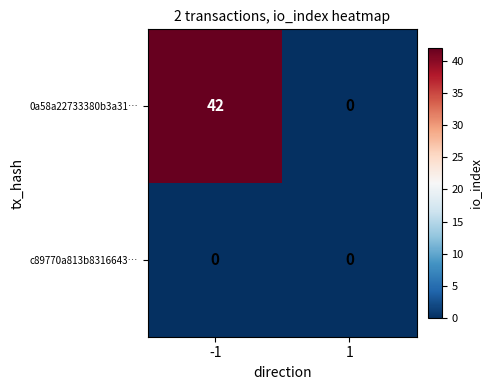

List the series in order of their peak value, lowest first.

c89770a813b8316643…, 0a58a22733380b3a31…